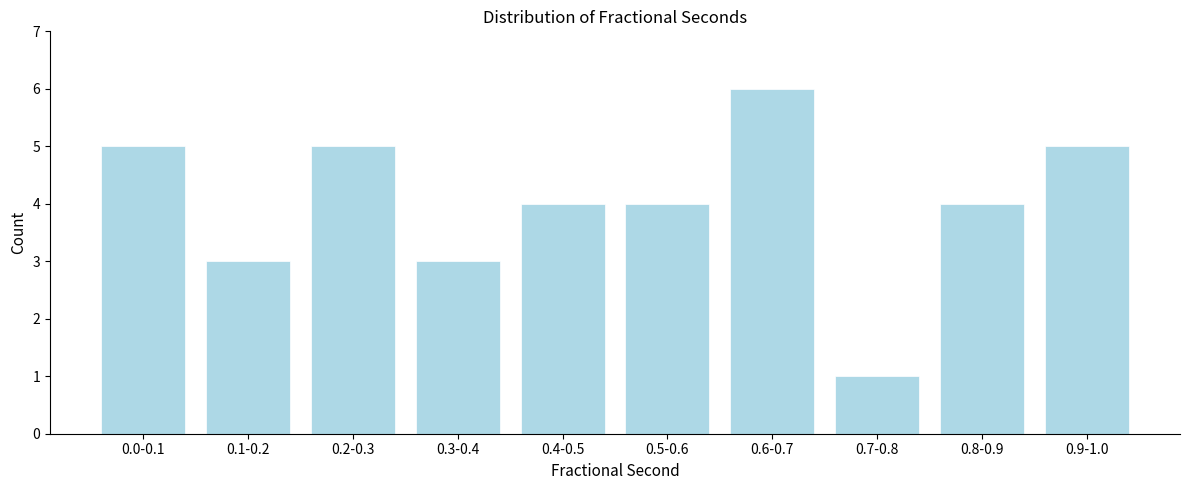

Reading left to right, transcribe all the data shown in this chart.

0.0-0.1=5	0.1-0.2=3	0.2-0.3=5	0.3-0.4=3	0.4-0.5=4	0.5-0.6=4	0.6-0.7=6	0.7-0.8=1	0.8-0.9=4	0.9-1.0=5